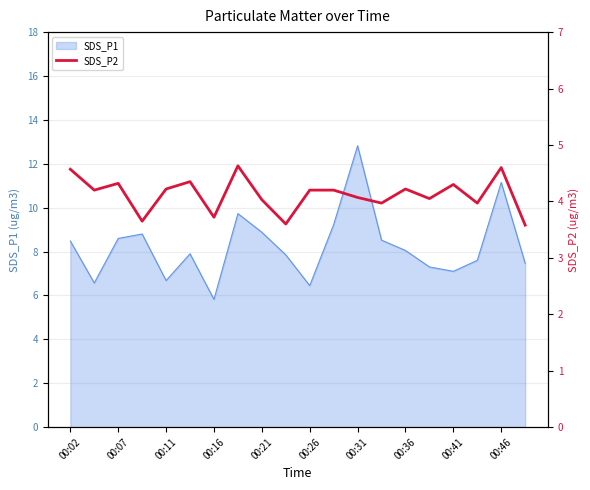

Count the number of values greater than 4.

14